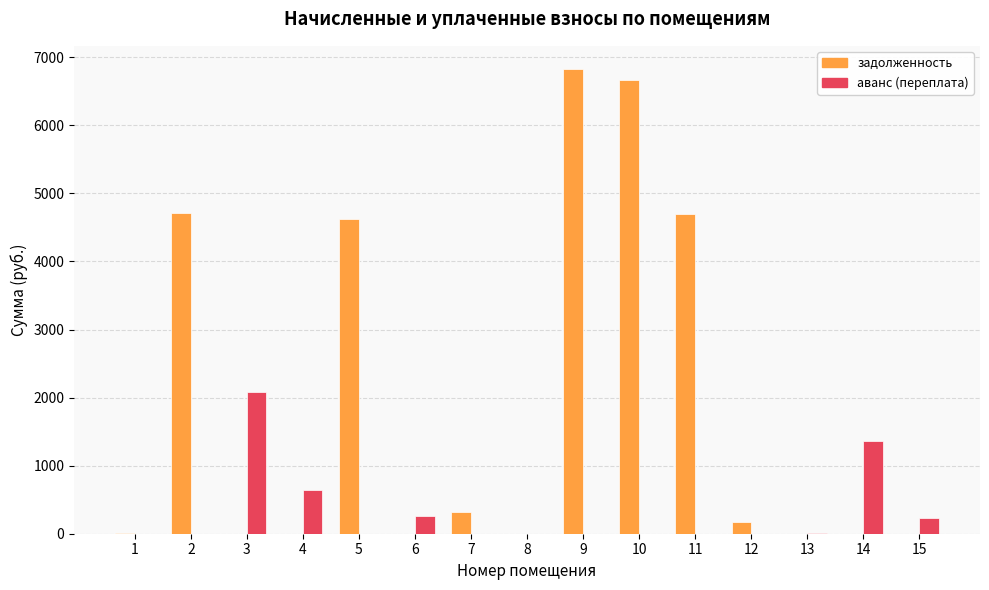

Count the number of data series in this chart.

2